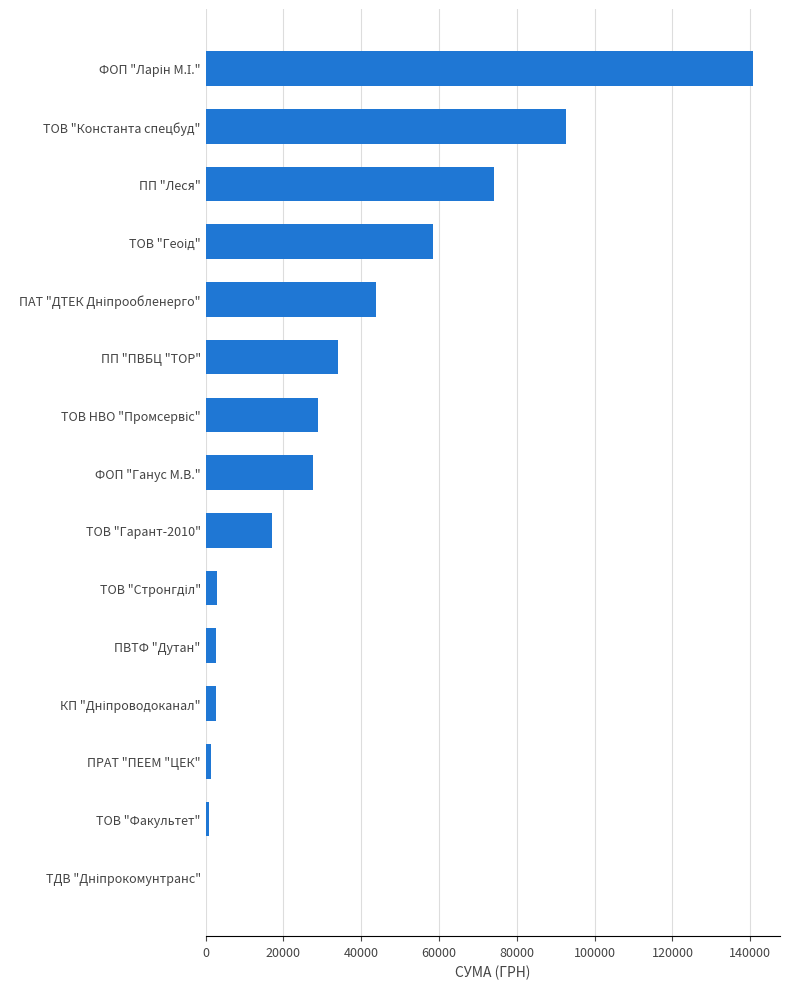

What is the greatest value displayed?

140617.6